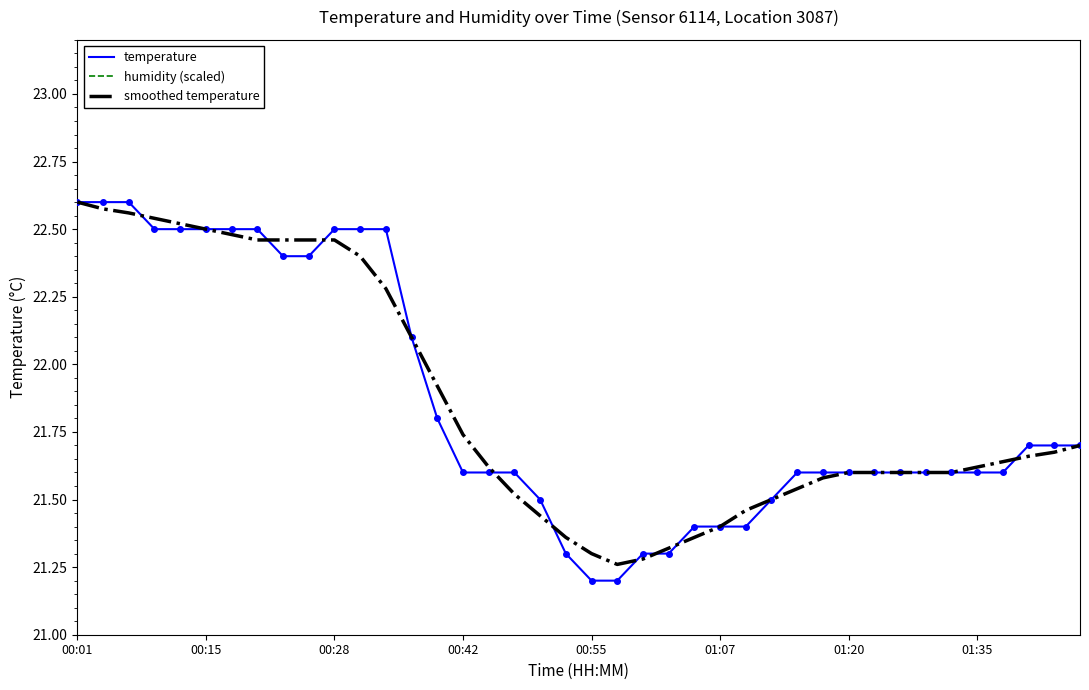

True or false: temperature and humidity (scaled) intersect in this chart.

False